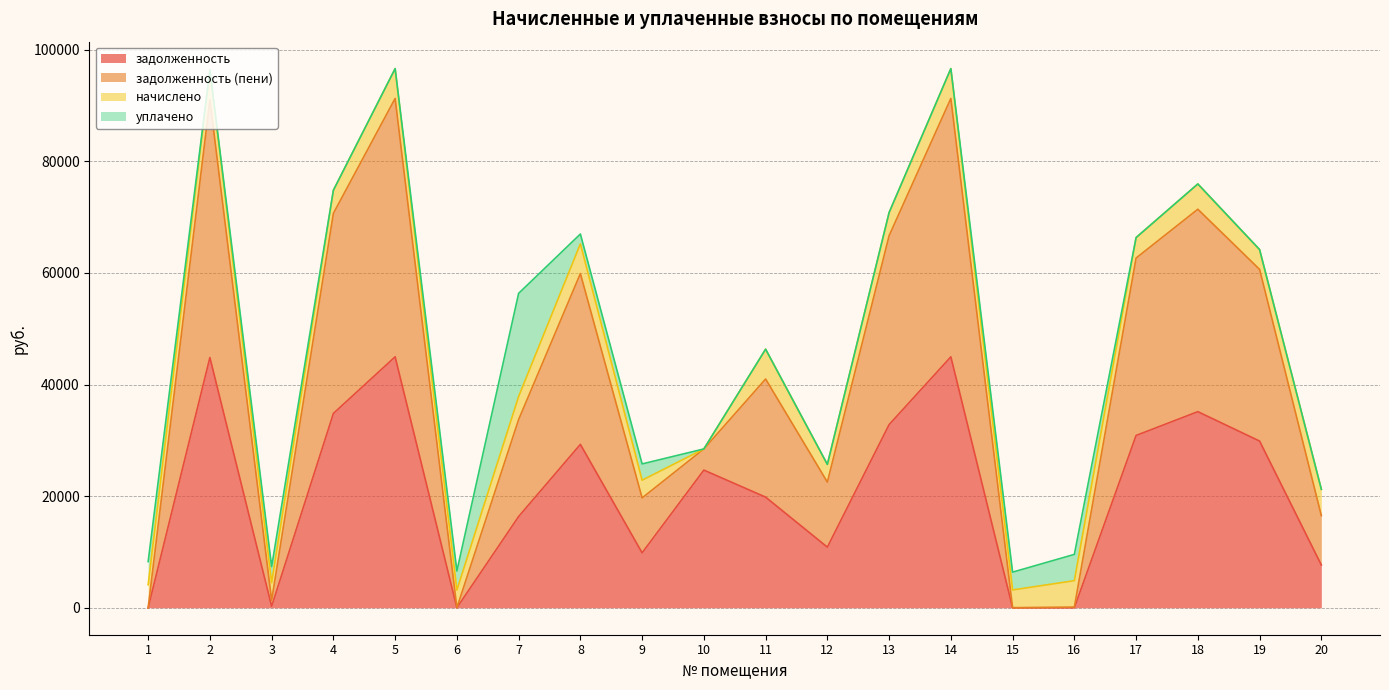

What is the total value across all series at 15?

6383.5